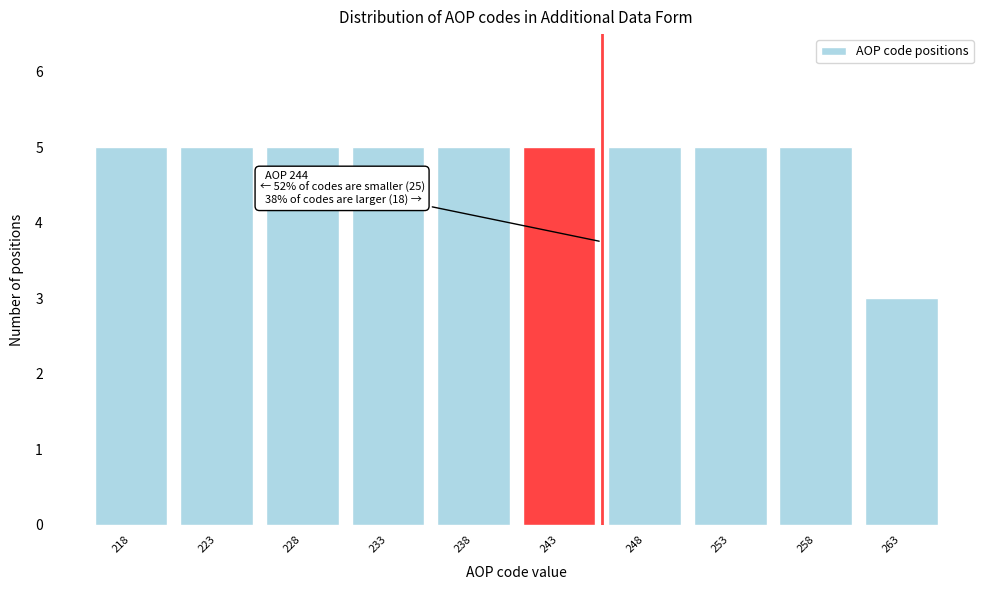

Reading left to right, list all the values displayed in this chart.

218=5	223=5	228=5	233=5	238=5	243=5	248=5	253=5	258=5	263=3